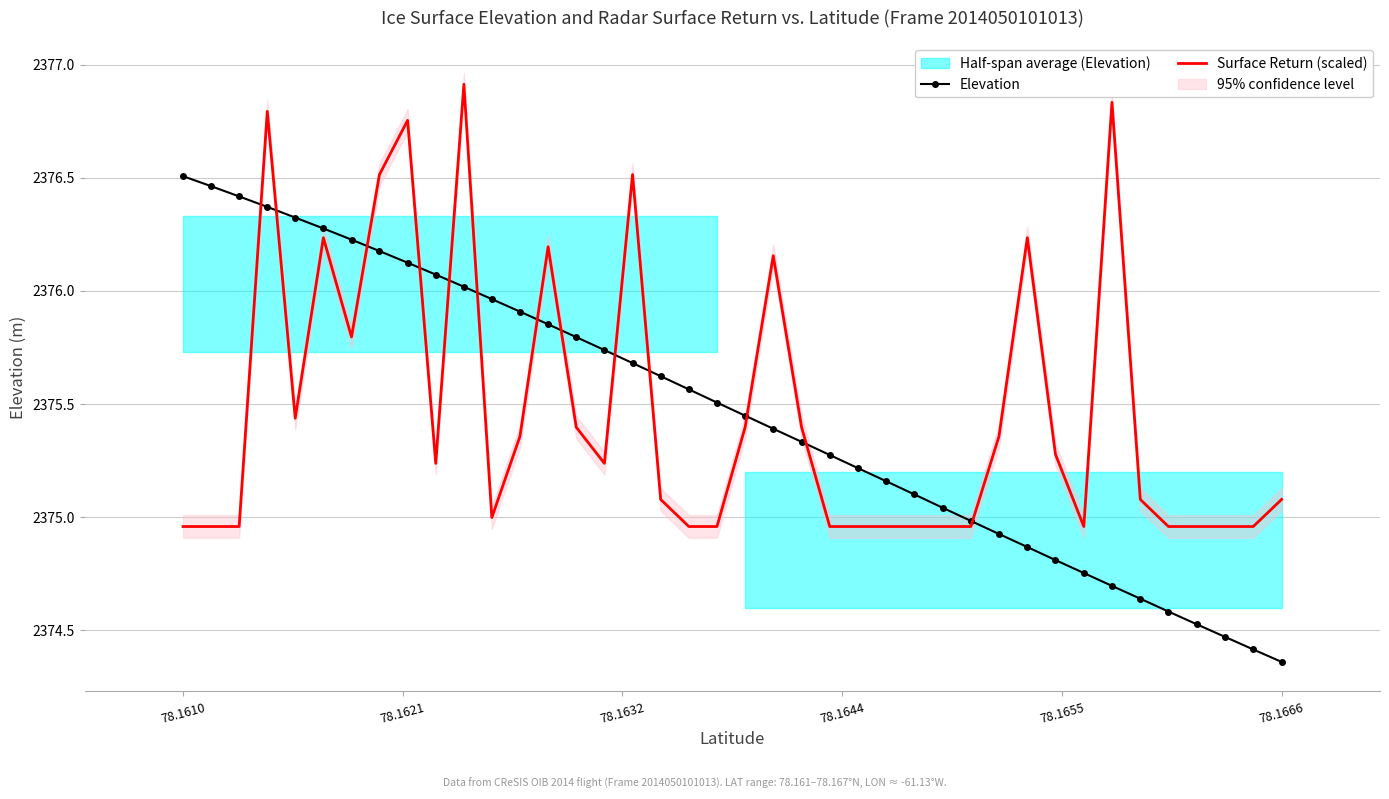

At how many categories does at least one series exceed 2375?

34